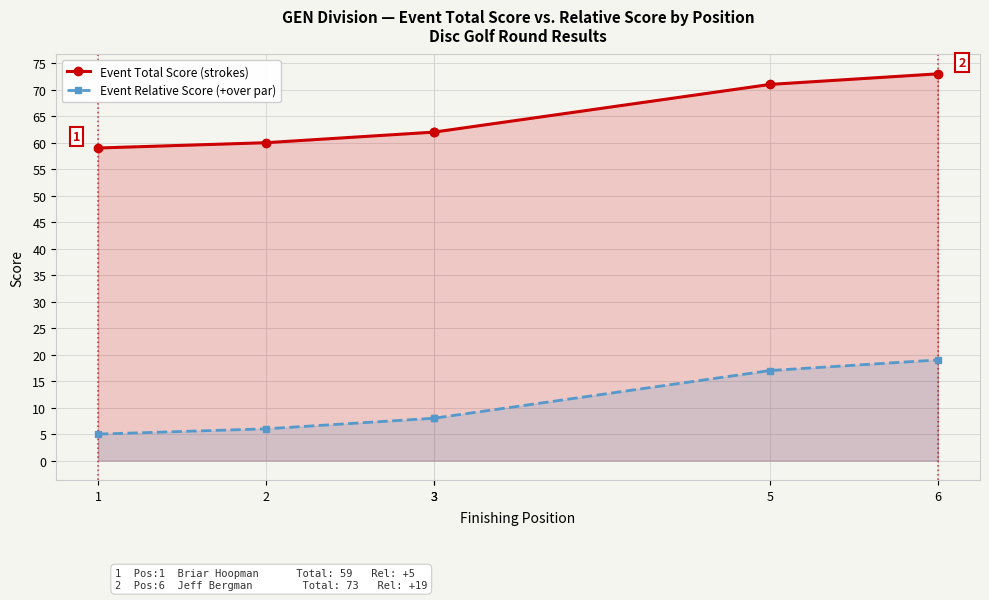

True or false: Event Relative Score (+over par) has more than 1 points higher than both neighbors.

False